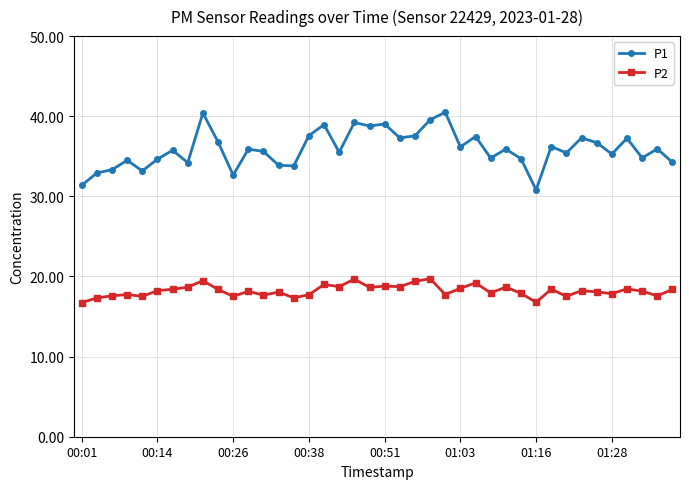

In P2, how many points are lower than both neighbors (excluding endpoints)?

13